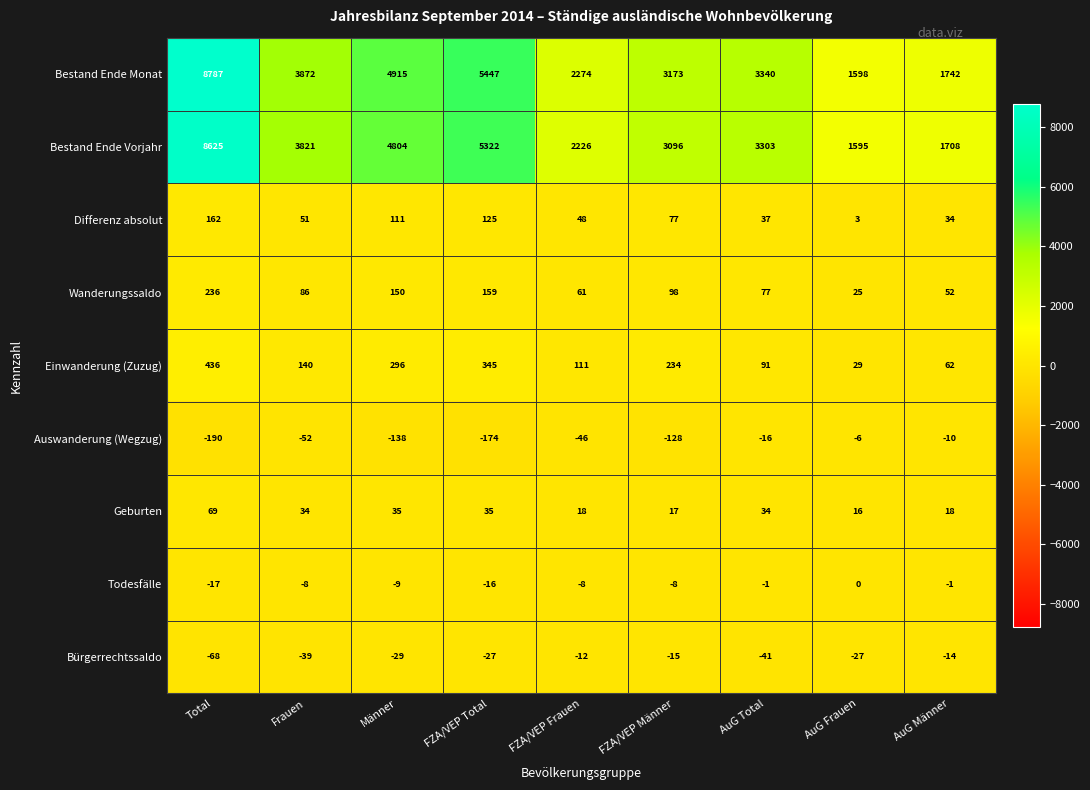

Which label corresponds to the largest value in the chart?

Total